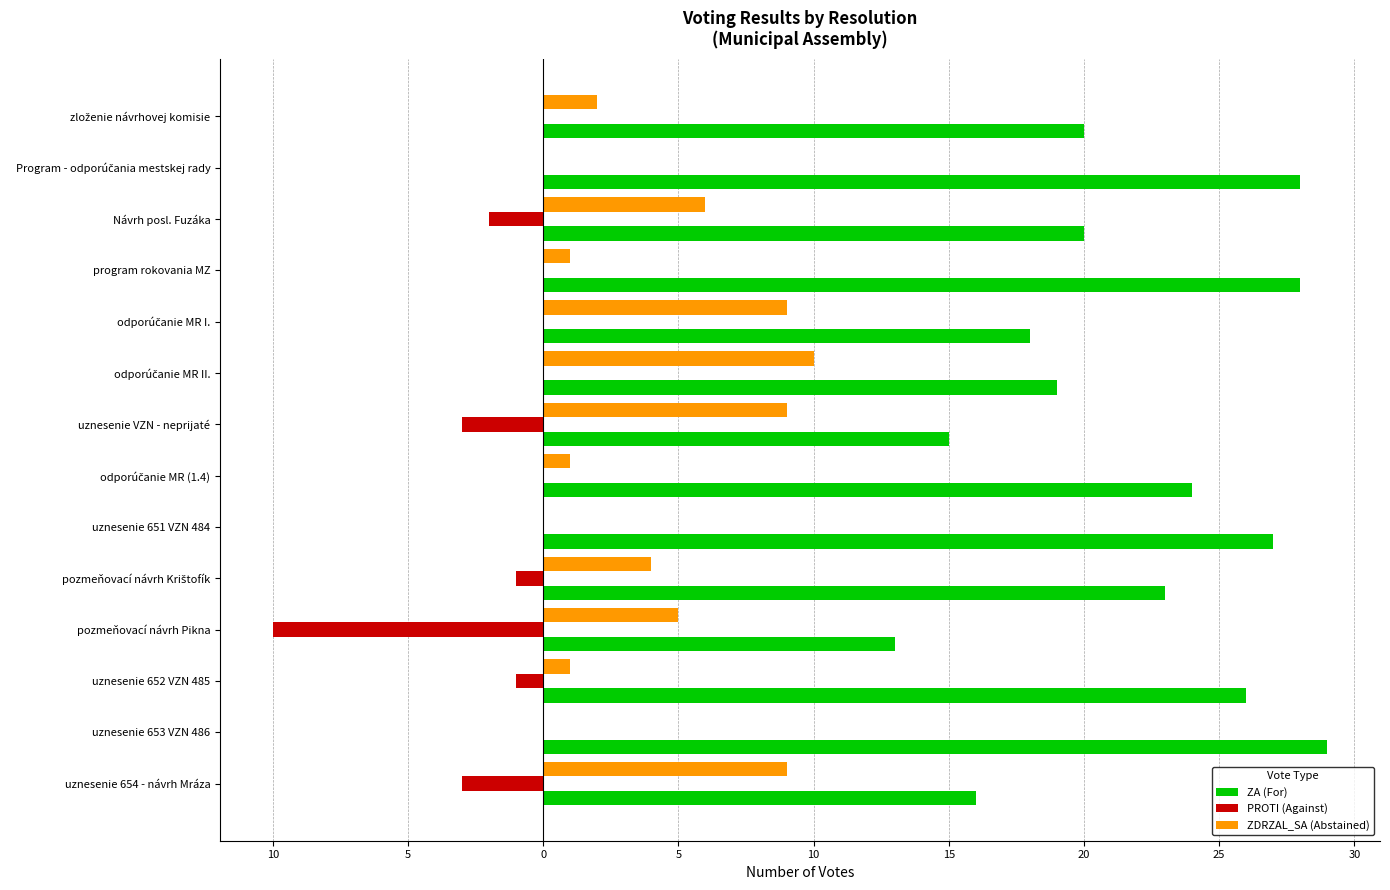

What are all the series names shown in the legend?

ZA (For), PROTI (Against), ZDRZAL_SA (Abstained)